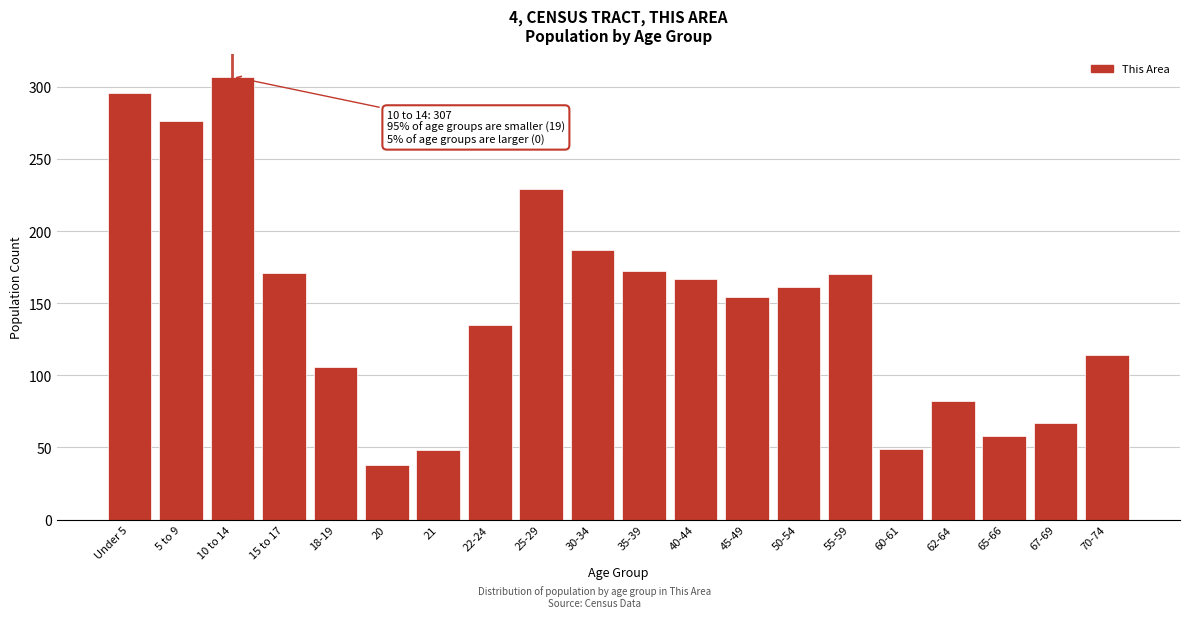

What is the sum of all values?

2987